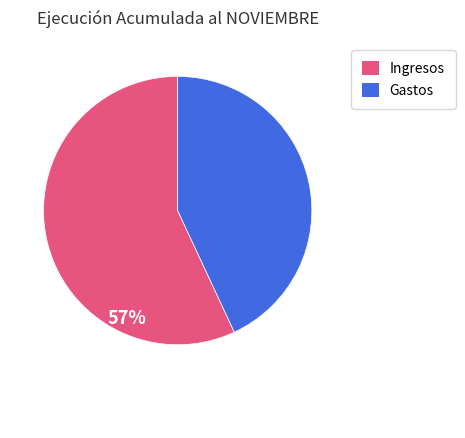

How many segments does this pie chart have?

2